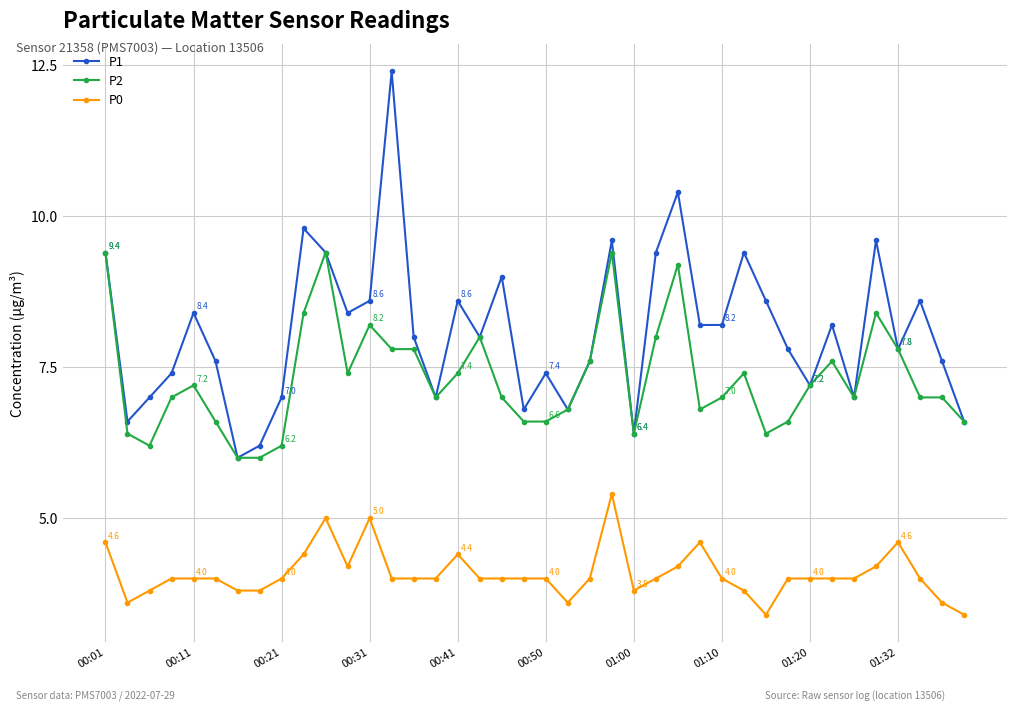

Which series has the largest range (max minus min)?

P1